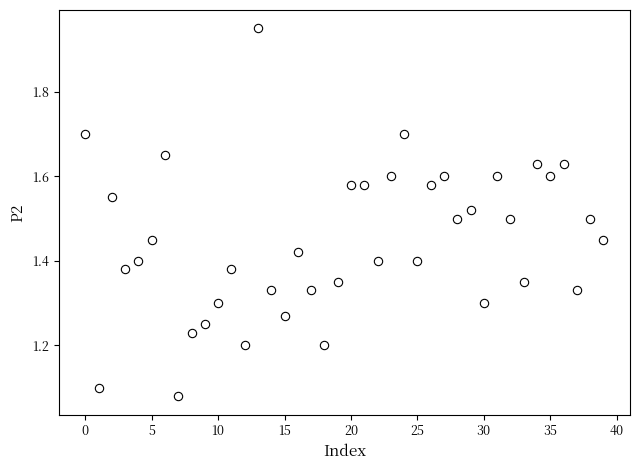

What is the range of Y values (max minus min)?

0.9